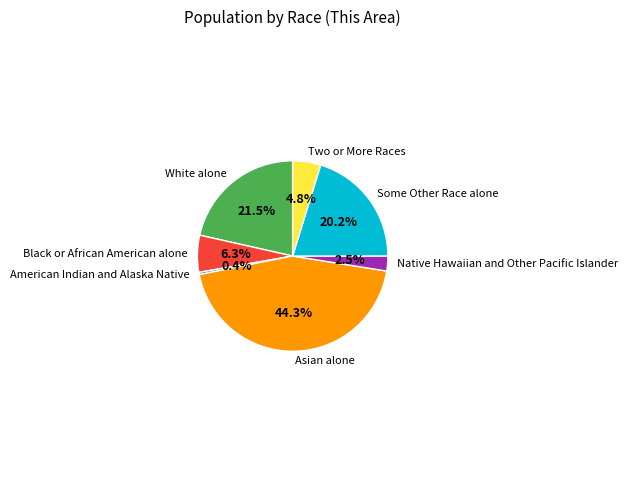

To the nearest percent, what is the difference between the largest and smallest slice percentages?

44%